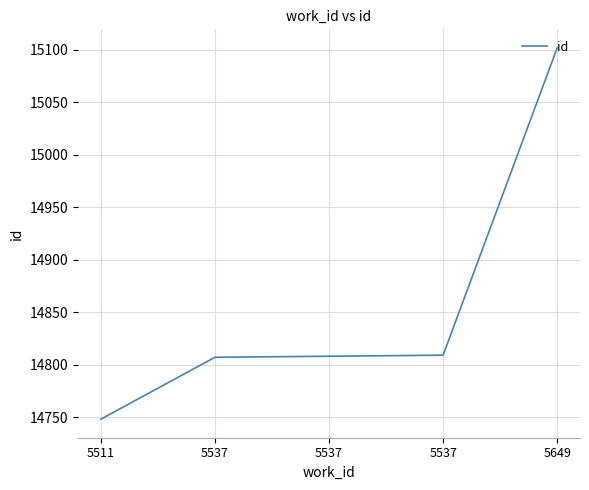

Count the number of data series in this chart.

1